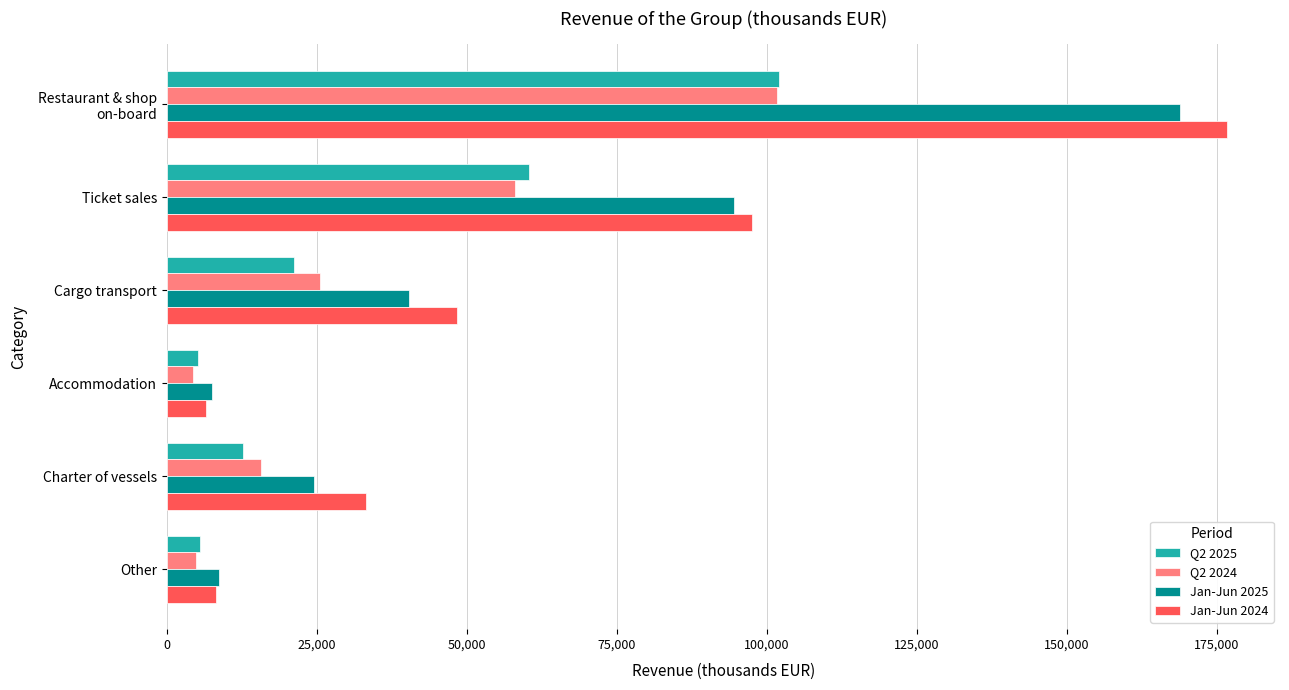

What is the lowest value of the Jan-Jun 2025 series?

7524.0